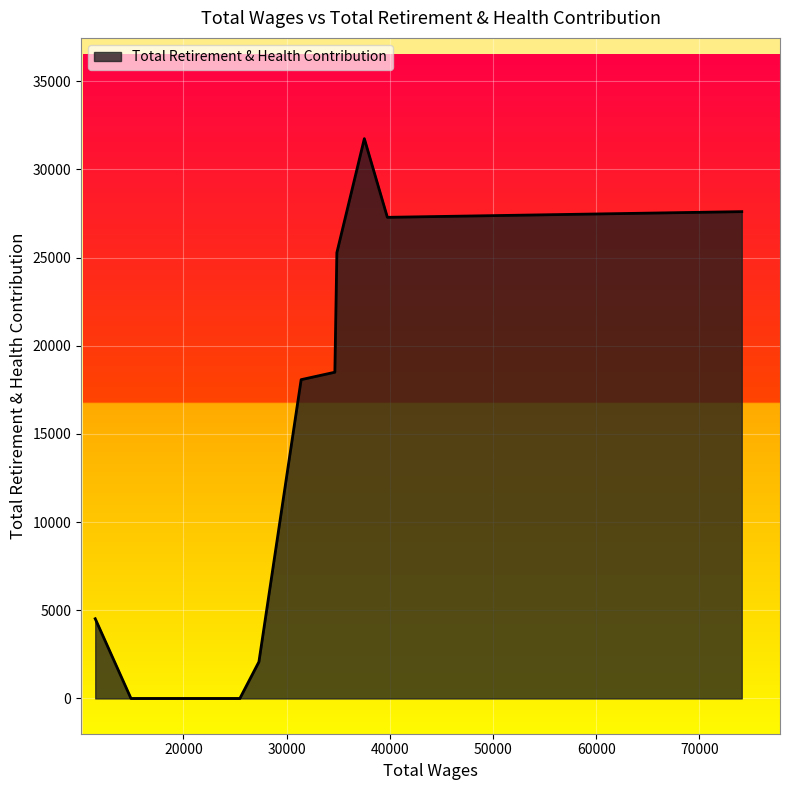

What is the maximum value shown in the chart?

31749